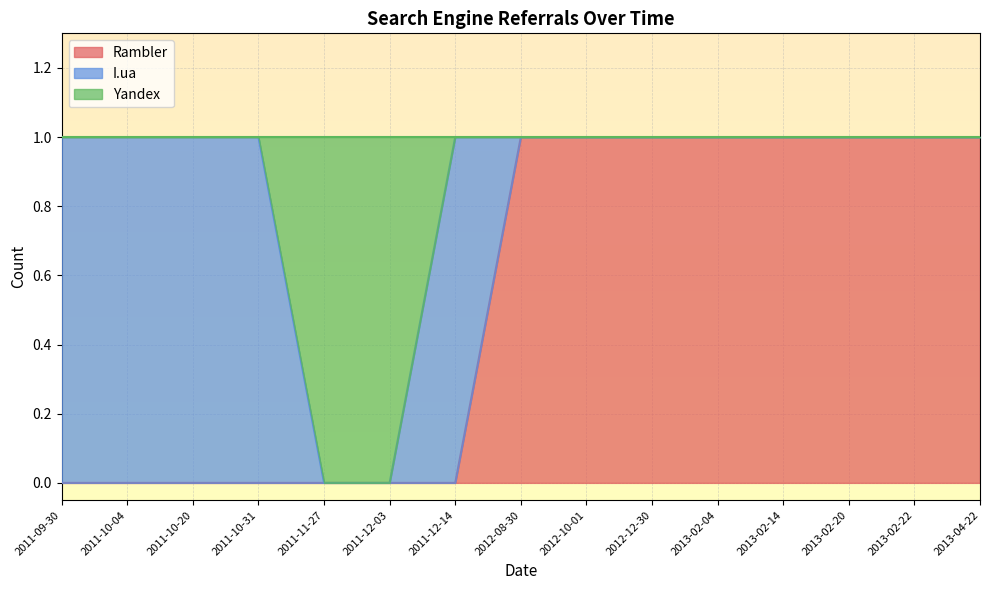

The Rambler series shows 0 at 2011-12-03. True or false?

True